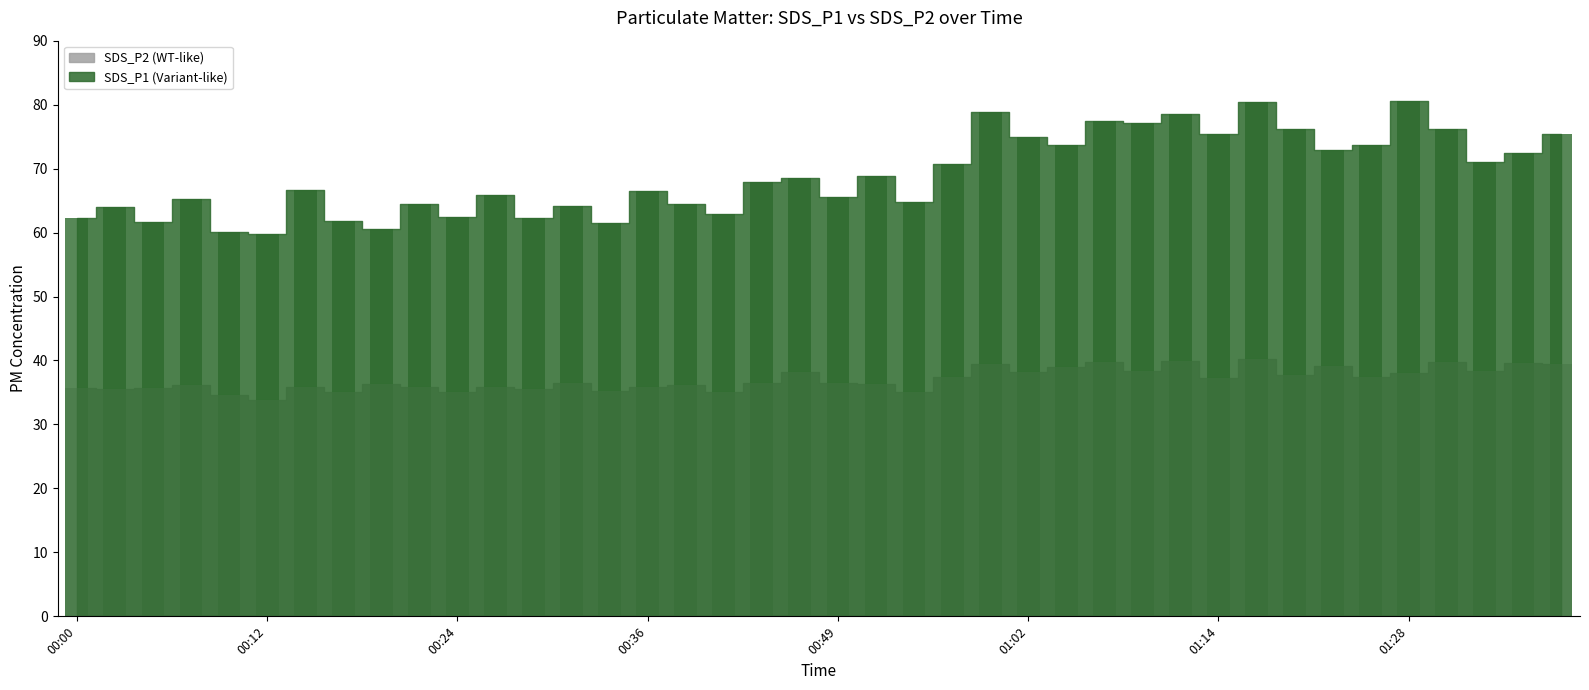

What is the sum of all SDS_P1 values?

2757.5